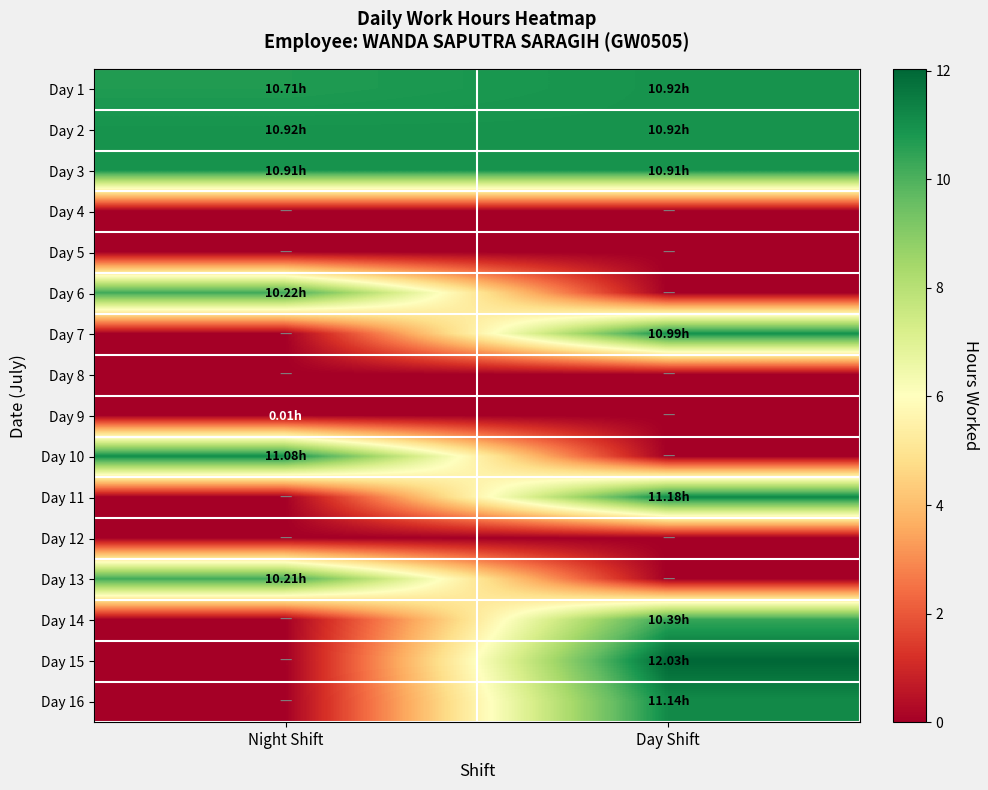

Reading left to right, transcribe all the data shown in this chart.

Day 1: Night Shift=10.7	Day Shift=10.9
Day 2: Night Shift=10.9	Day Shift=10.9
Day 3: Night Shift=10.9	Day Shift=10.9
Day 4: Night Shift=0.0	Day Shift=0.0
Day 5: Night Shift=0.0	Day Shift=0.0
Day 6: Night Shift=10.2	Day Shift=0.0
Day 7: Night Shift=0.0	Day Shift=11.0
Day 8: Night Shift=0.0	Day Shift=0.0
Day 9: Night Shift=0.0	Day Shift=0.0
Day 10: Night Shift=11.1	Day Shift=0.0
Day 11: Night Shift=0.0	Day Shift=11.2
Day 12: Night Shift=0.0	Day Shift=0.0
Day 13: Night Shift=10.2	Day Shift=0.0
Day 14: Night Shift=0.0	Day Shift=10.4
Day 15: Night Shift=0.0	Day Shift=12.0
Day 16: Night Shift=0.0	Day Shift=11.1